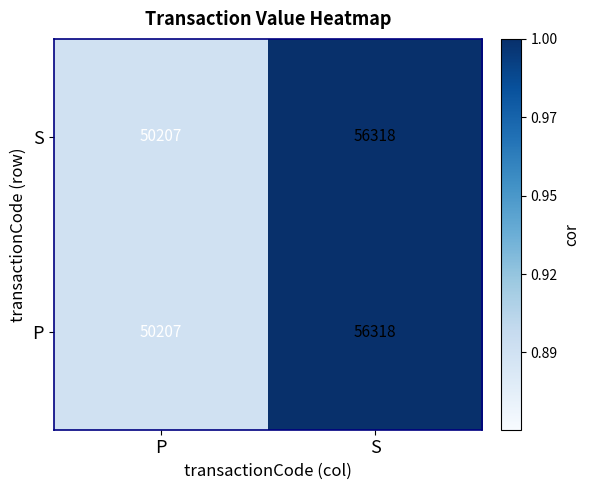

Read the S value at S.

56318